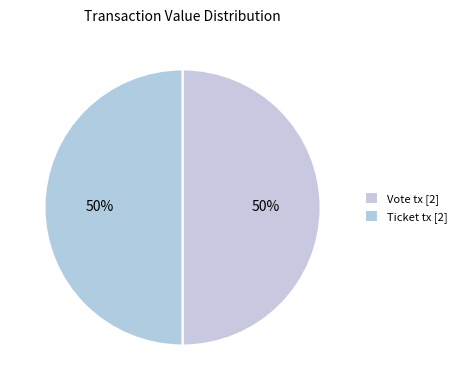

Count the number of slices in the pie.

2